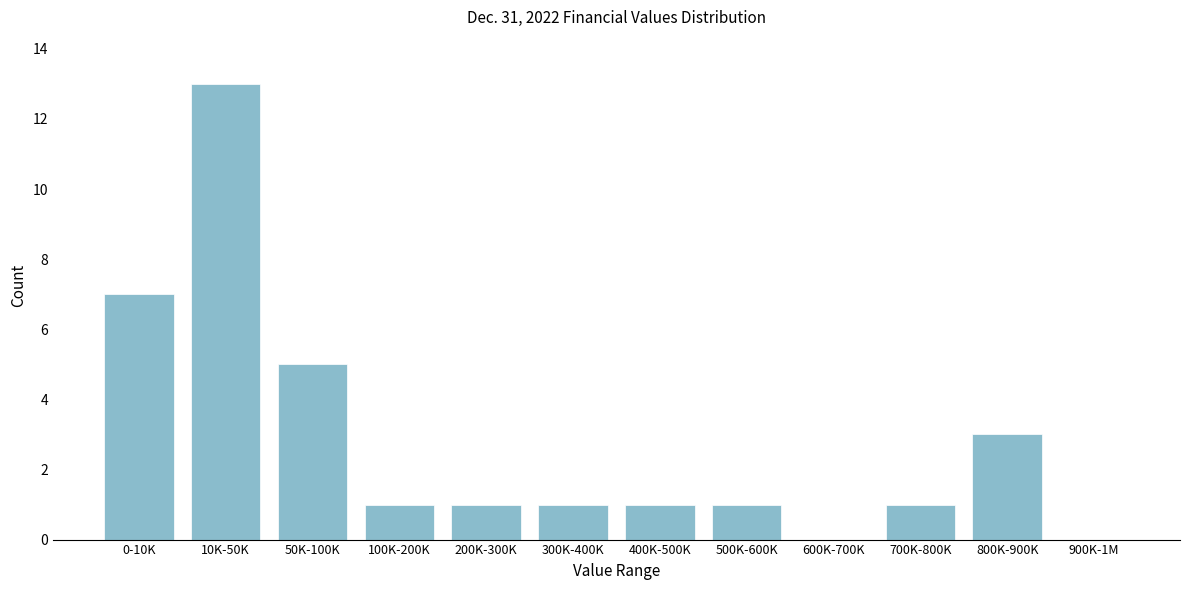

What is the sum of all values?

34